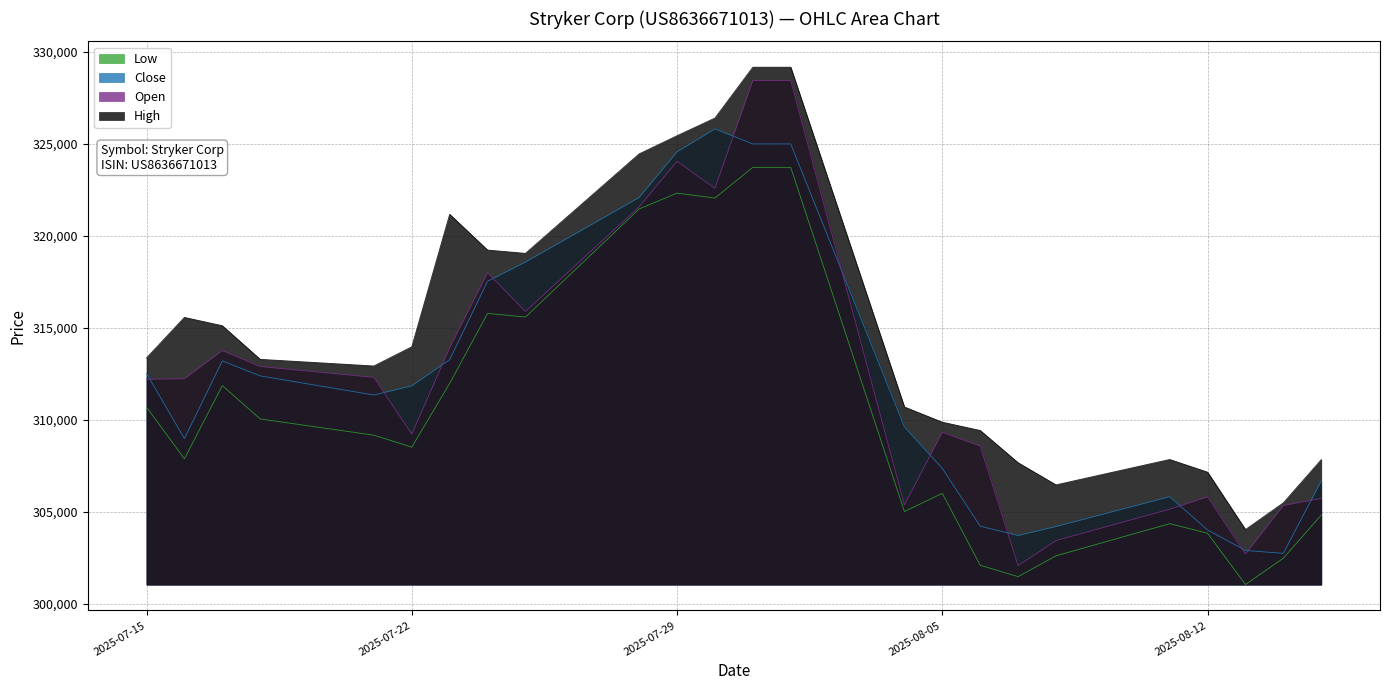

Which series has the largest total across all categories?

High